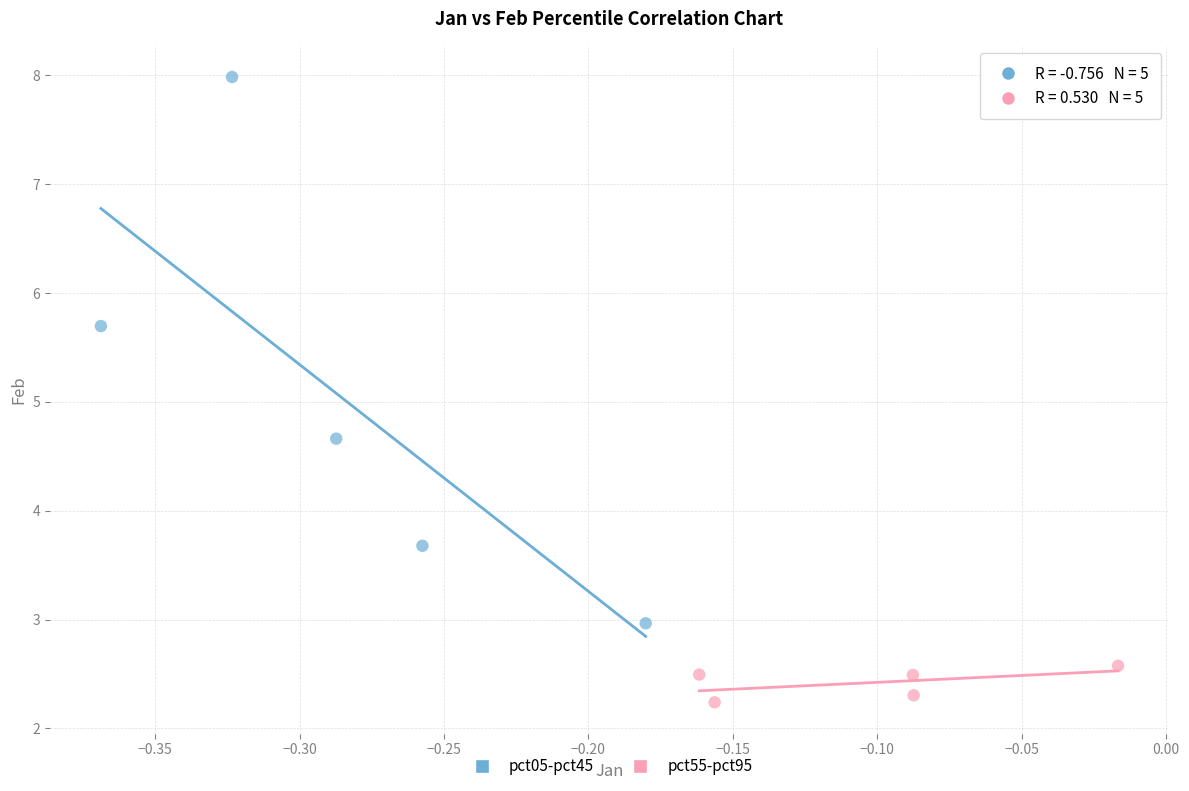

Which series contains the highest Y value?

pct05-pct45